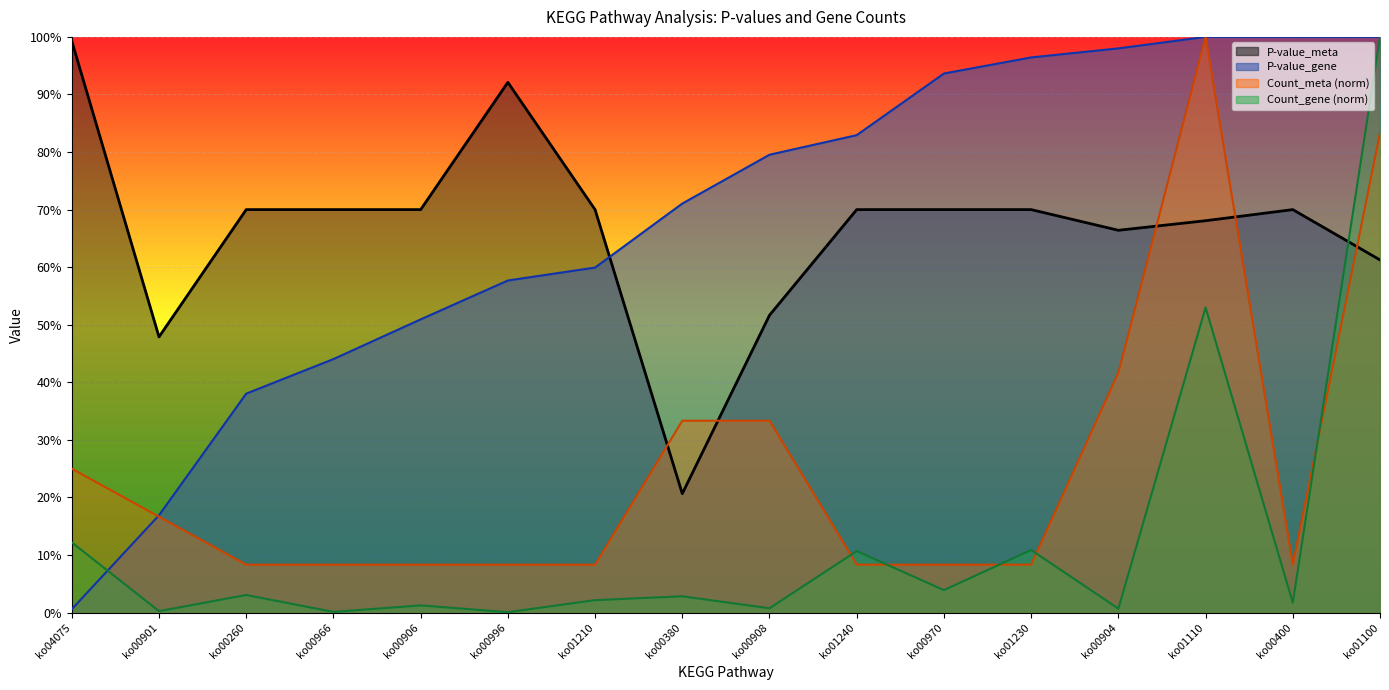

Reading left to right, what are all the values shown in this chart?

P-value_meta: 1.0	0.5	0.7	0.7	0.7	0.9	0.7	0.2	0.5	0.7	0.7	0.7	0.7	0.7	0.7	0.6
P-value_gene: 0.0	0.2	0.4	0.4	0.5	0.6	0.6	0.7	0.8	0.8	0.9	1.0	1.0	1.0	1.0	1.0
Count_meta: 0.2	0.2	0.1	0.1	0.1	0.1	0.1	0.3	0.3	0.1	0.1	0.1	0.4	1.0	0.1	0.8
Count_gene: 0.1	0.0	0.0	0.0	0.0	0.0	0.0	0.0	0.0	0.1	0.0	0.1	0.0	0.5	0.0	1.0